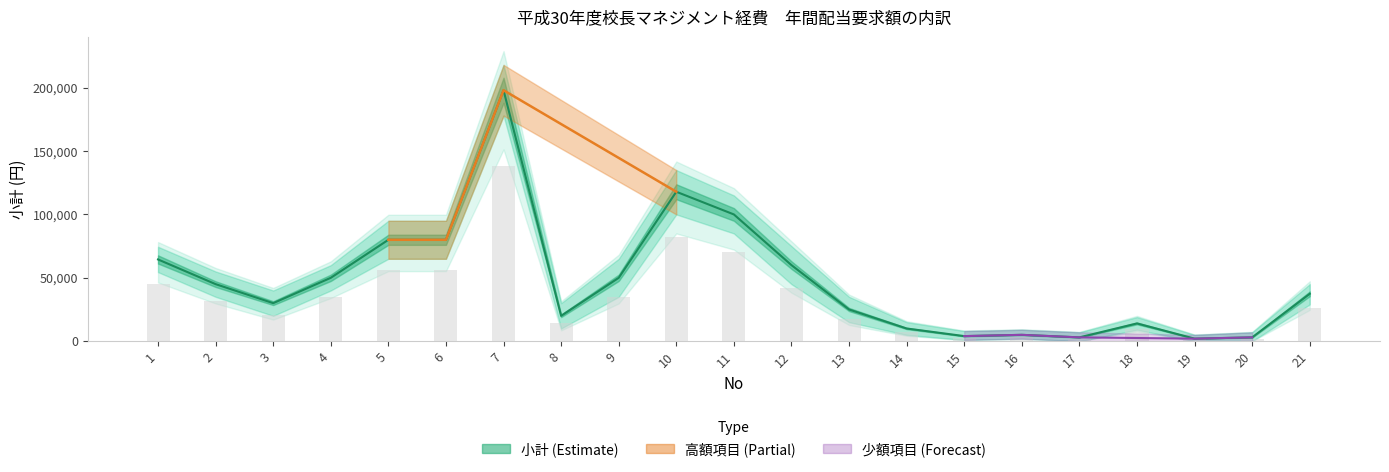

Where does the small_lower series first go above 29000?

1